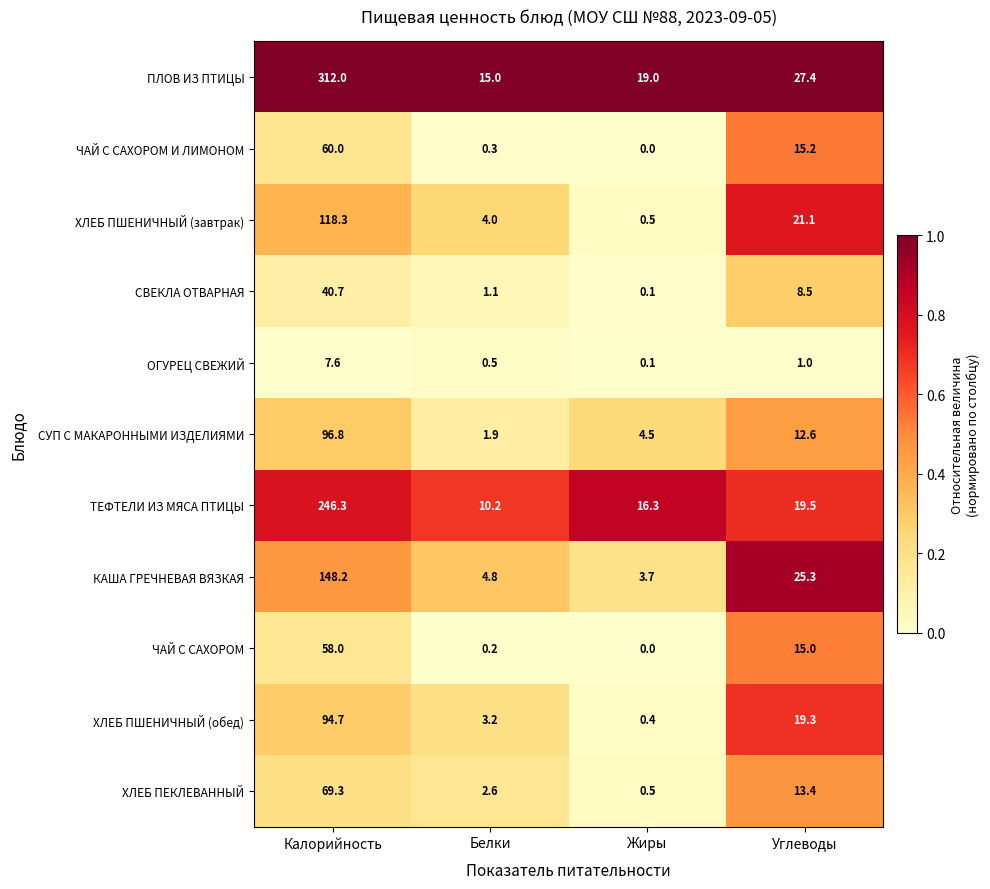

How many categories are shown in the chart?

4